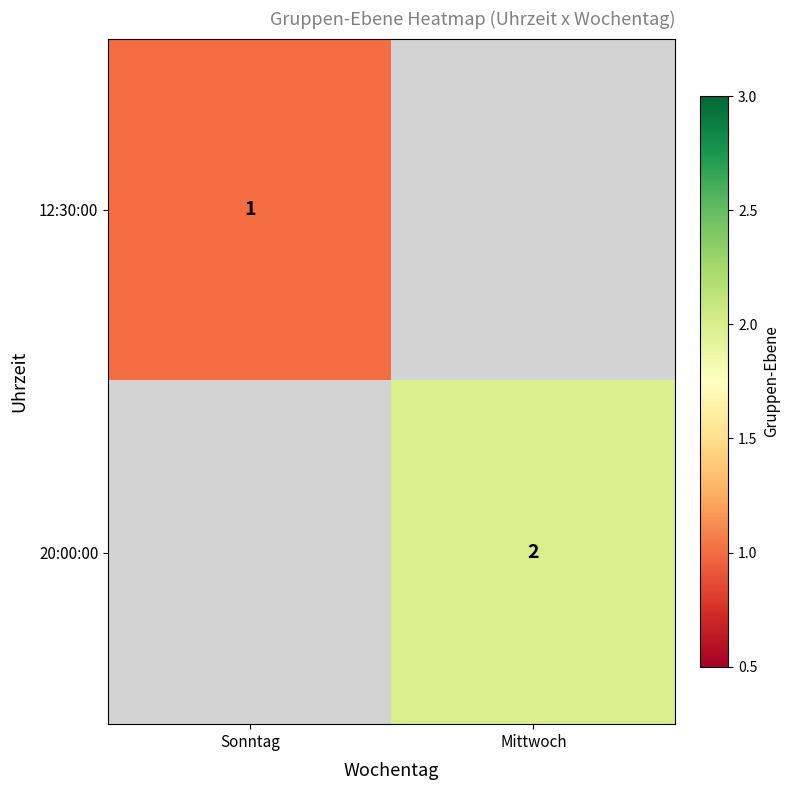

The value of 20:00:00 at Mittwoch is 3. True or false?

False